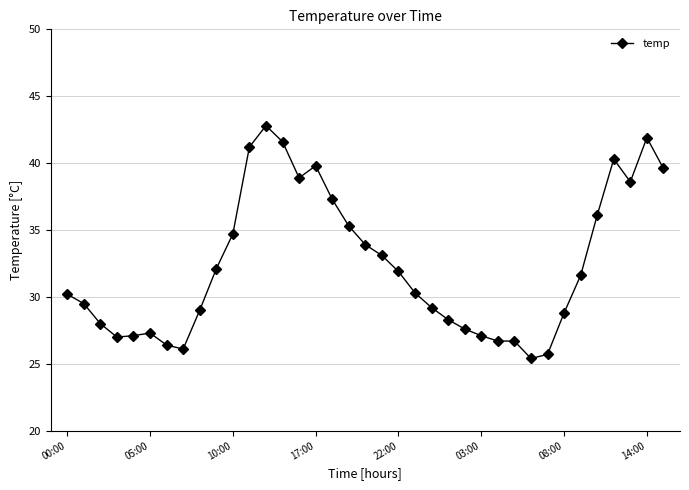

What is the smallest value displayed?

25.4